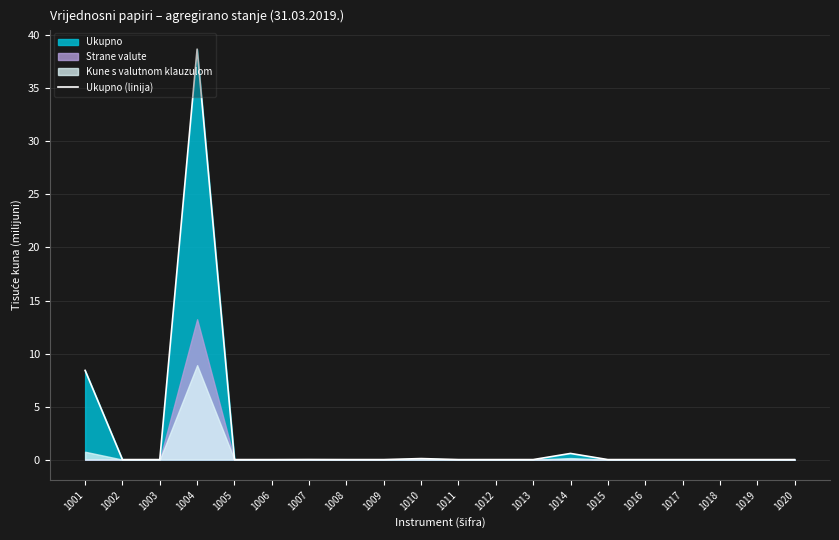

List the labels in order of value, largest first.

1004, 1001, 1014, 1010, 1007, 1008, 1002, 1003, 1005, 1006, 1009, 1011, 1012, 1013, 1015, 1016, 1017, 1018, 1019, 1020